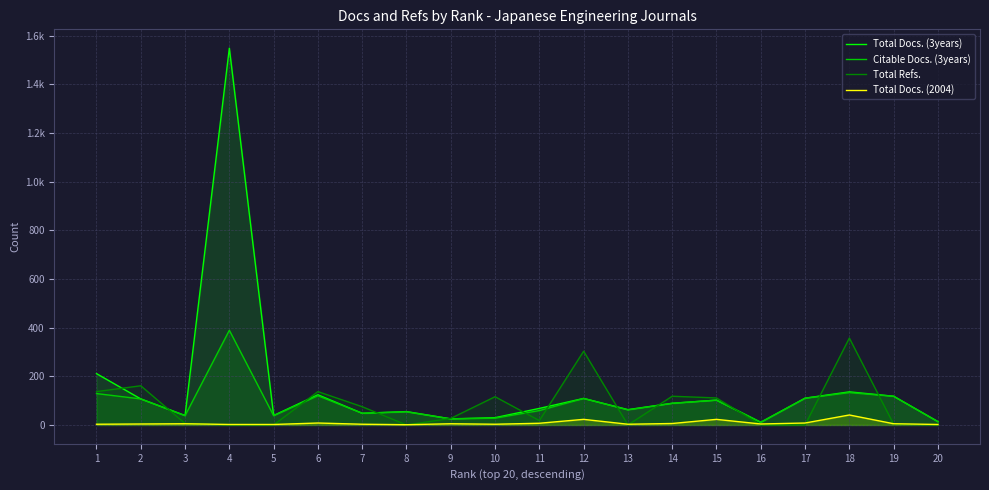

What is the difference between the second highest and second lowest values in the Citable Docs. (3years) series?

120